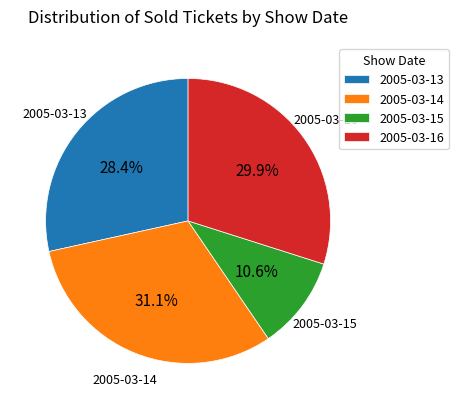

Which category has the biggest portion of the pie?

2005-03-14